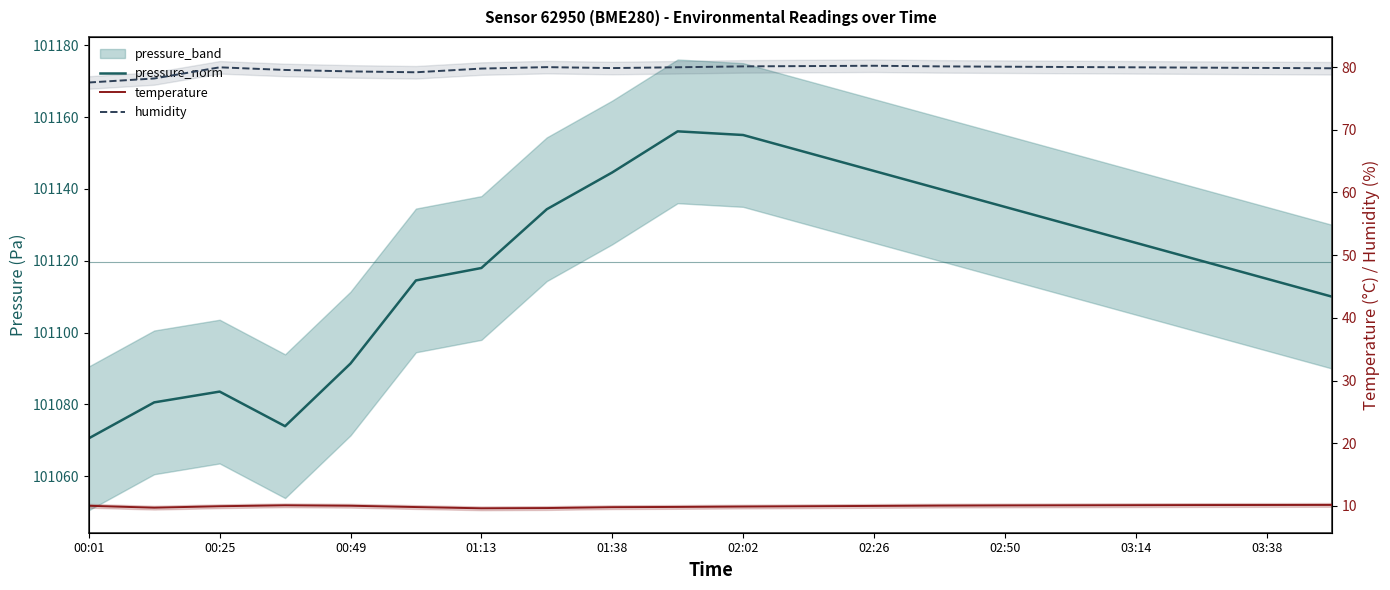

True or false: pressure_norm and temperature cross at least once.

False